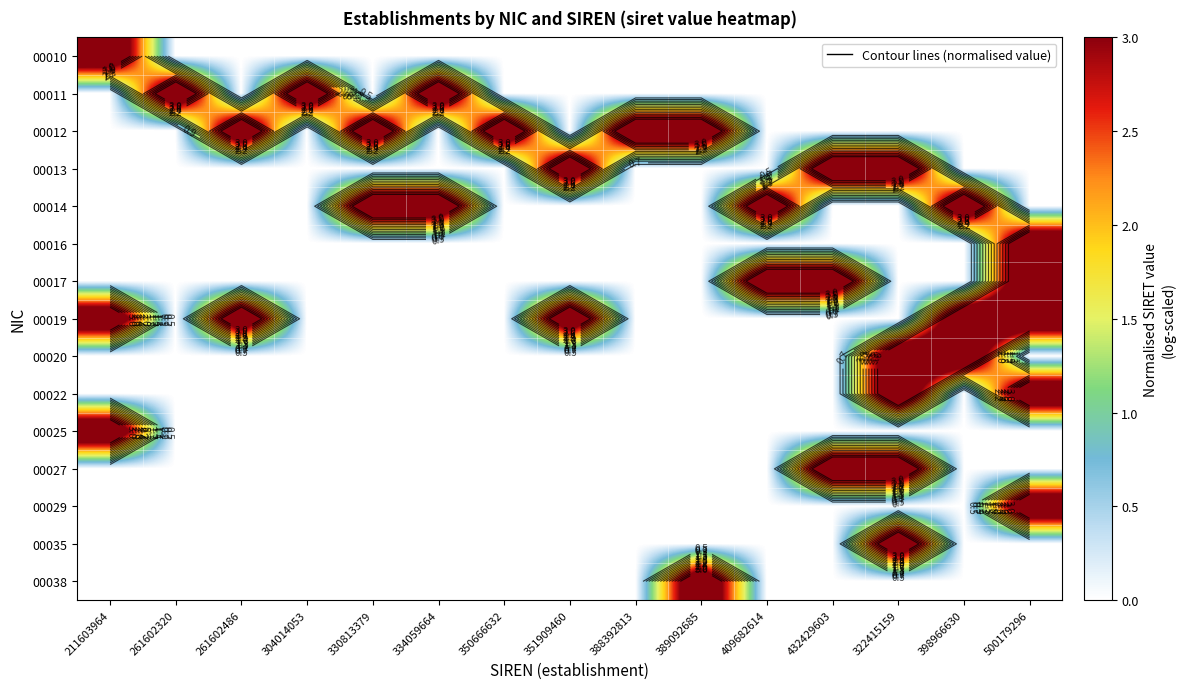

The value of 00019 at 388392813 is 0.0. True or false?

True